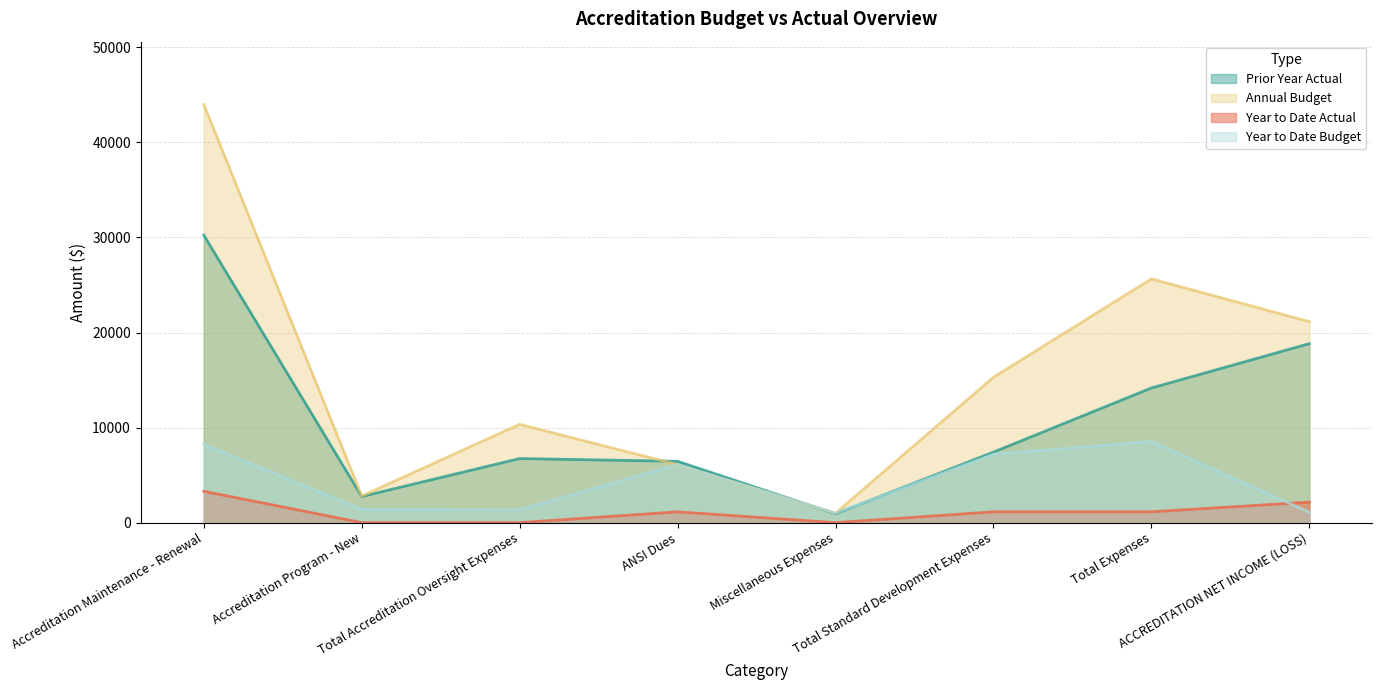

Which category has the lowest value in the Year to Date Budget series?

Miscellaneous Expenses